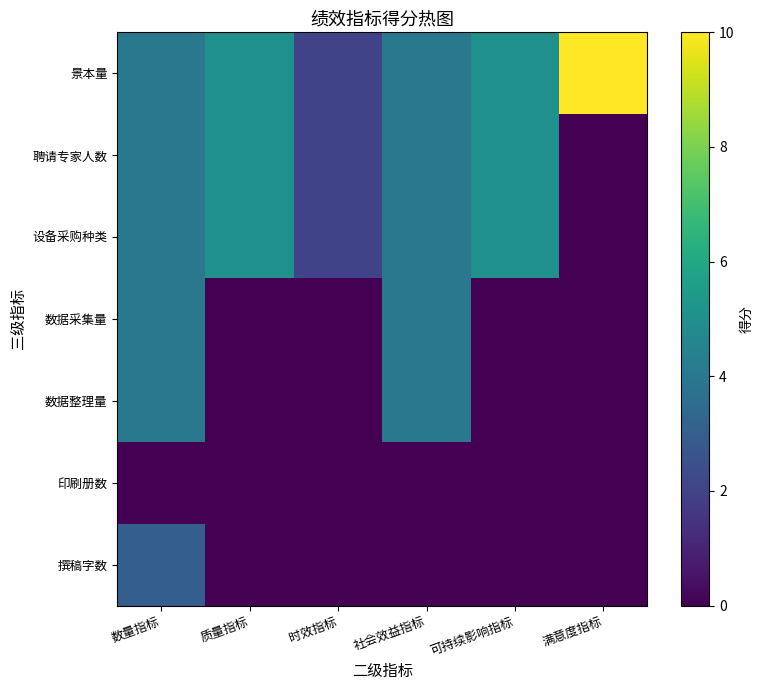

List the series in order of their peak value, highest first.

景本量, 聘请专家人数, 设备采购种类, 数据采集量, 数据整理量, 撰稿字数, 印刷册数